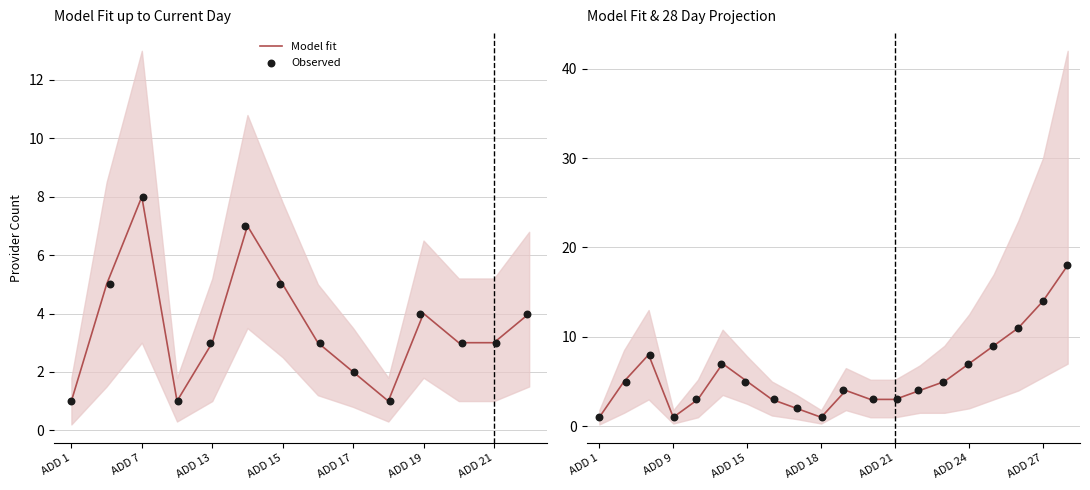

Which series reaches the maximum Y coordinate?

Model fit